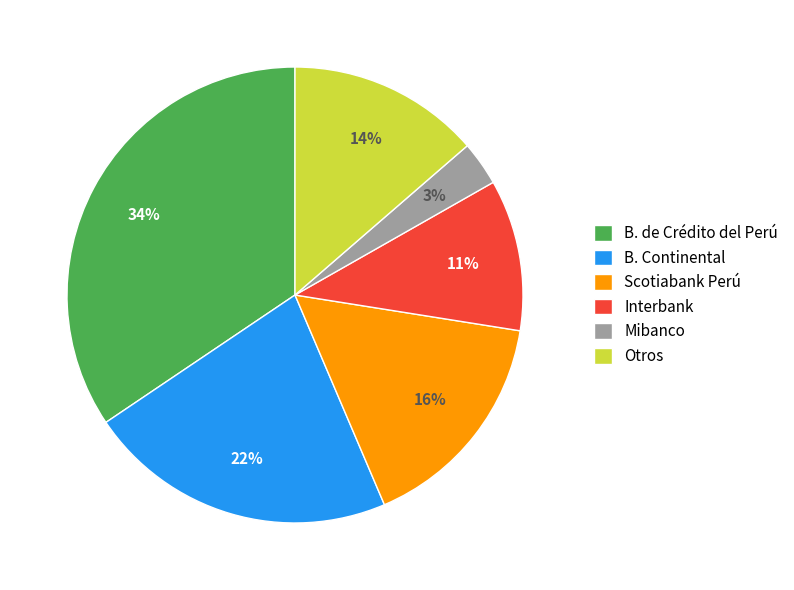

Is the sum of Mibanco and B. Continental greater than half?

No